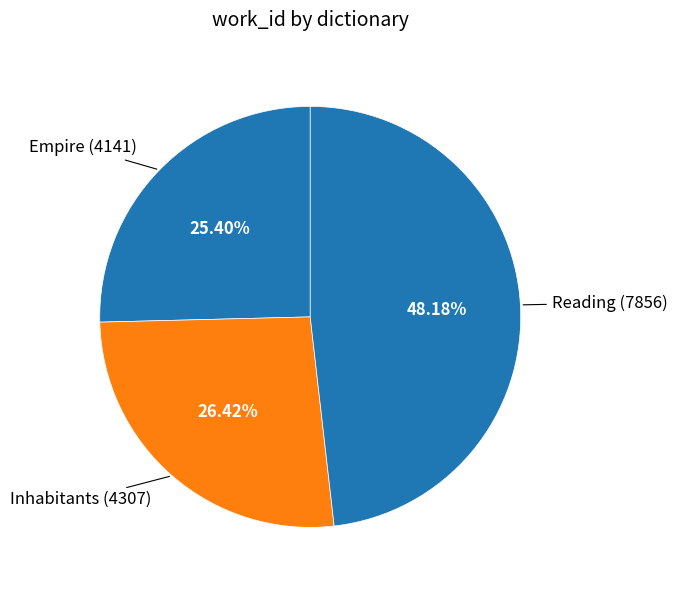

What percentage is the Reading slice, to the nearest percent?

48%